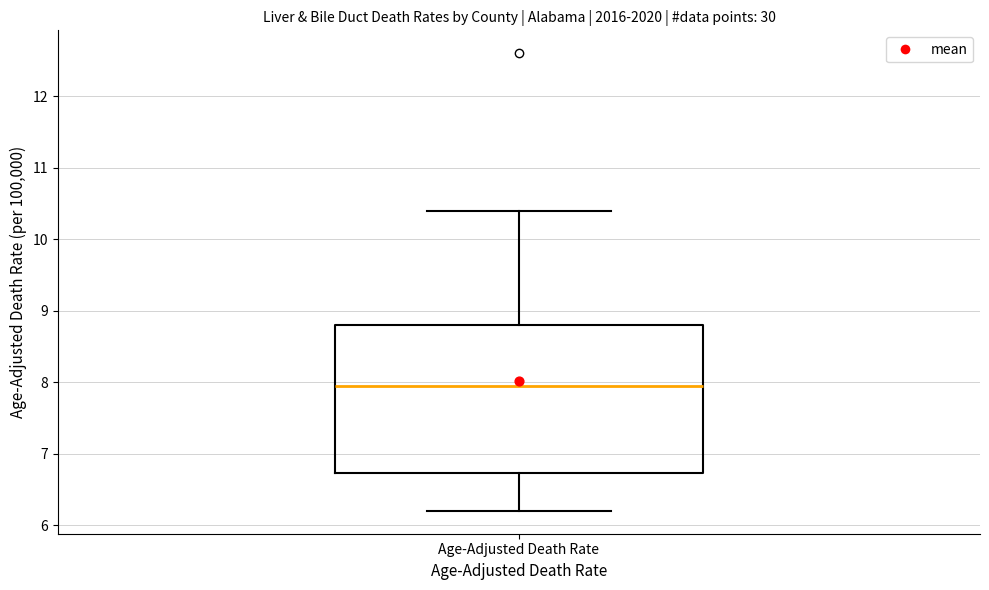

Transcribe this box plot: give where the median line is, the range the box spans, and where the two whiskers end, as read against the y-axis. The values are not printed on the chart, so give them approximately, as read against the axis.

median 8.0, box 6.7 to 8.8, whiskers 6.2 to 10.4